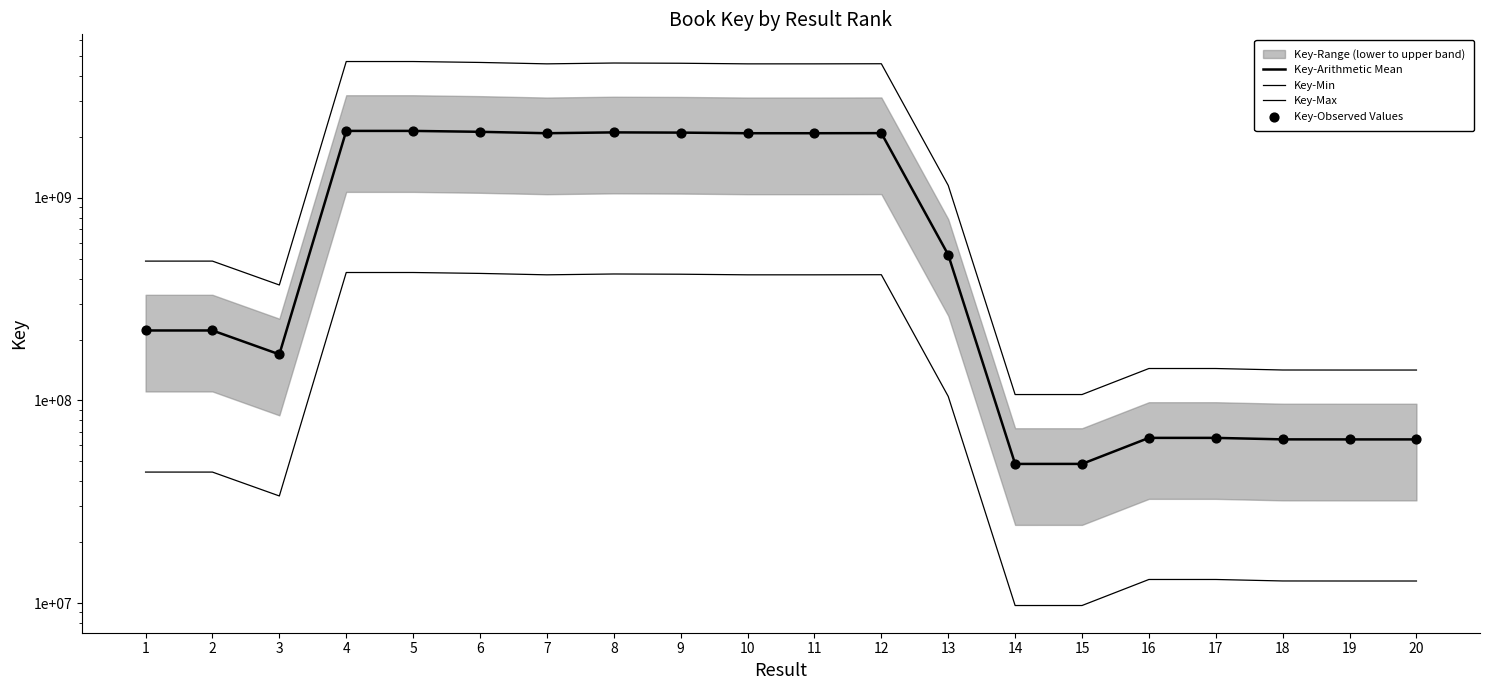

Which series contains the lowest Y value?

Key-Min